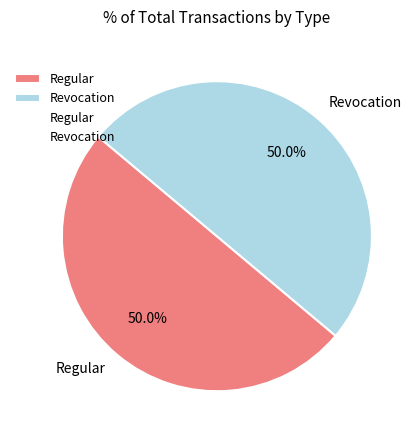

The Revocation slice represents 50% of the pie. True or false?

True